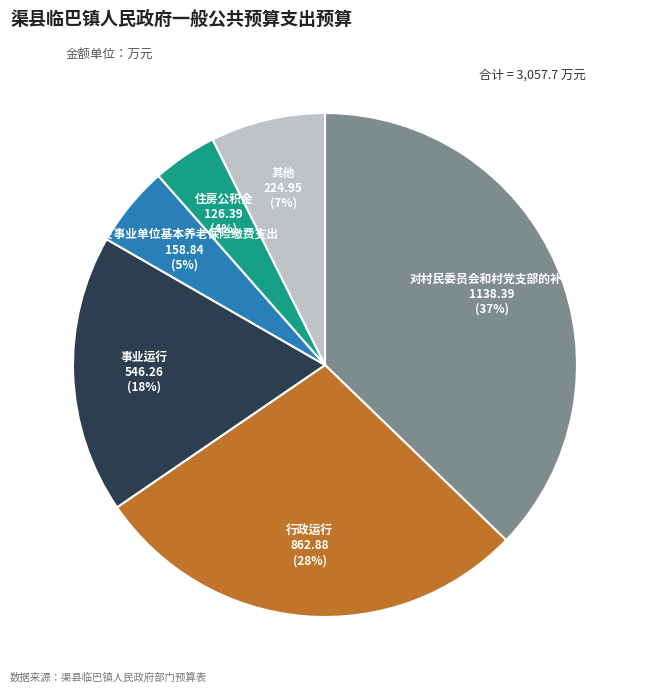

Count the number of slices in the pie.

6